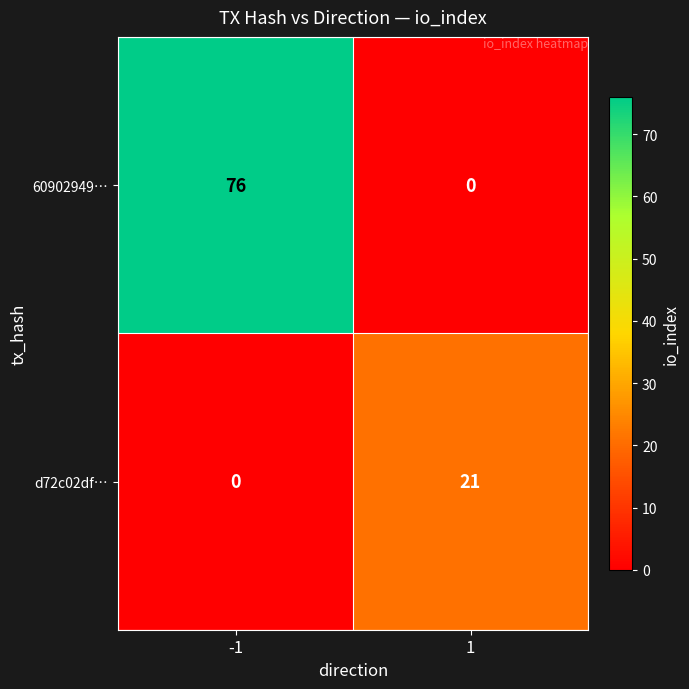

Which category has the highest value across all series?

-1